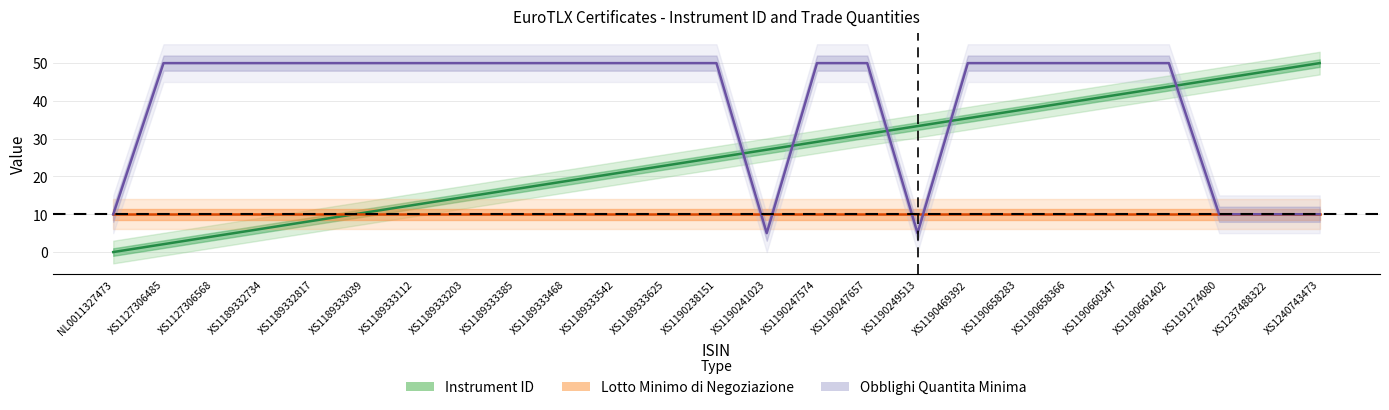

How many intersections are there between Lotto Minimo di Negoziazione and Obblighi Quantita Minima?

4